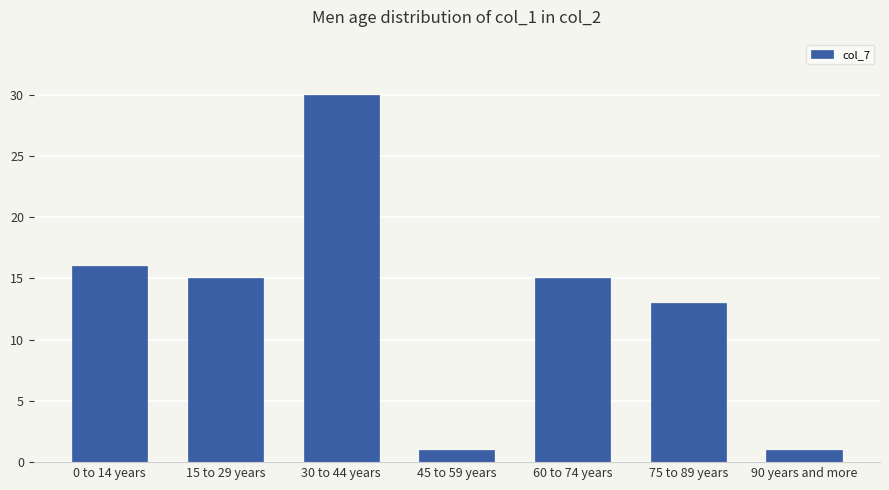

Reading left to right, list all the values displayed in this chart.

16	15	30	1	15	13	1